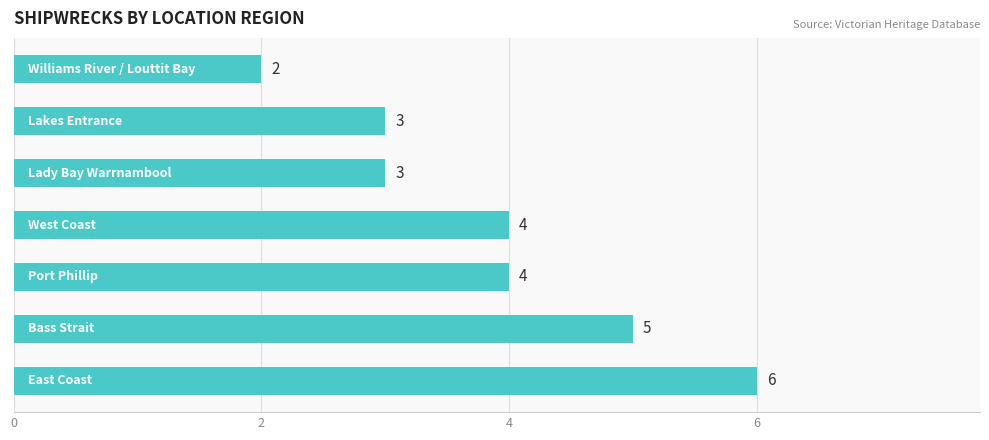

What is the sum of all values?

27